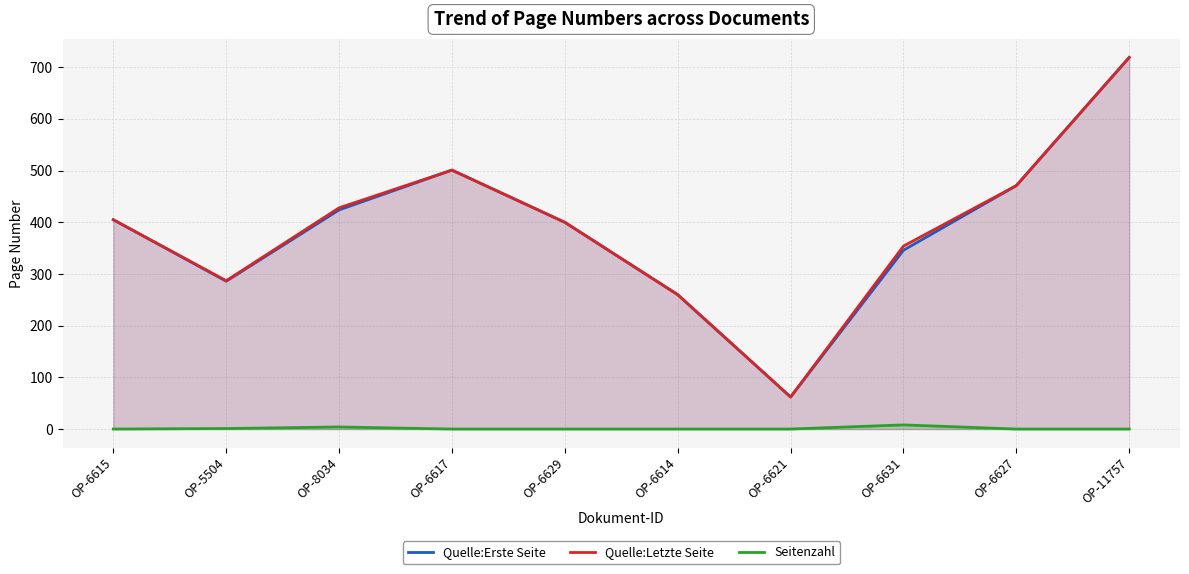

What is the spread (max minus min) of values at OP-8034?

424